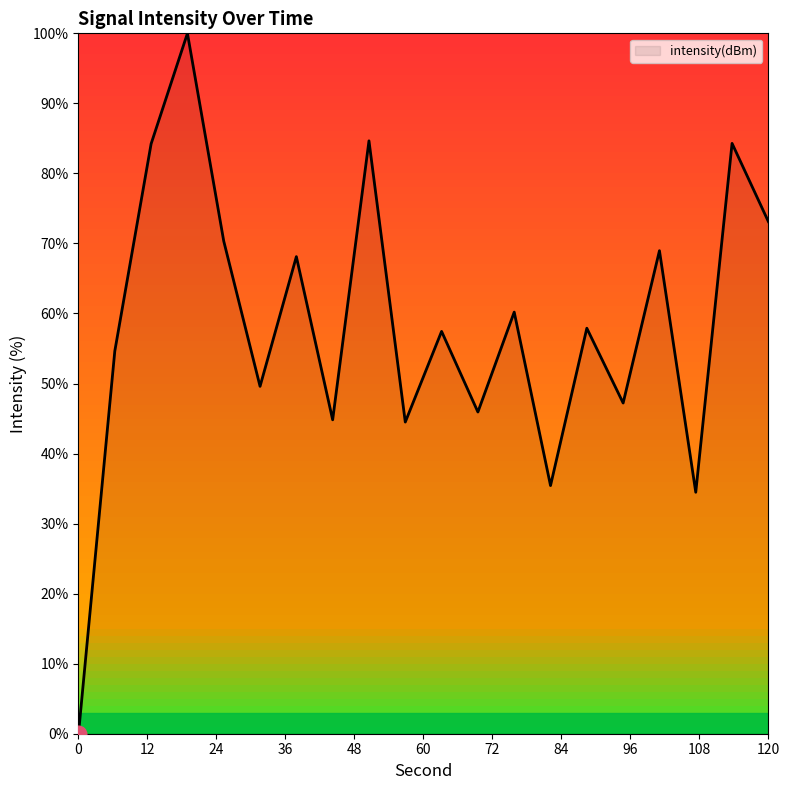

What is the maximum value shown in the chart?

100.0